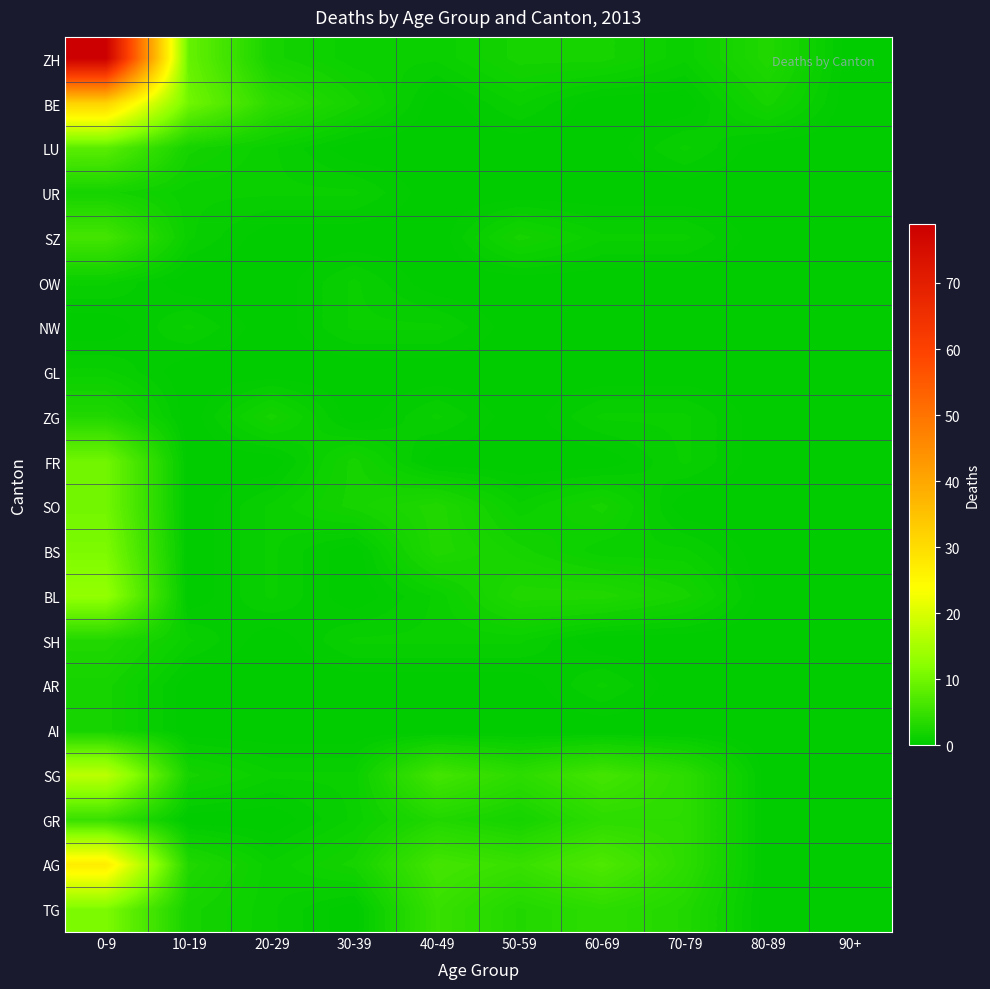

Reading left to right, extract all data points from this chart.

ZH: 0-9=79	10-19=9	20-29=2	30-39=1	40-49=1	50-59=2	60-69=2	70-79=1	80-89=3	90+=0
BE: 0-9=32	10-19=10	20-29=4	30-39=2	40-49=0	50-59=1	60-69=0	70-79=0	80-89=2	90+=0
LU: 0-9=8	10-19=2	20-29=1	30-39=0	40-49=0	50-59=0	60-69=0	70-79=1	80-89=0	90+=0
UR: 0-9=2	10-19=1	20-29=1	30-39=1	40-49=0	50-59=0	60-69=0	70-79=0	80-89=0	90+=0
SZ: 0-9=6	10-19=1	20-29=0	30-39=0	40-49=0	50-59=2	60-69=1	70-79=1	80-89=0	90+=0
OW: 0-9=1	10-19=0	20-29=0	30-39=1	40-49=0	50-59=0	60-69=0	70-79=0	80-89=0	90+=0
NW: 0-9=0	10-19=1	20-29=0	30-39=1	40-49=1	50-59=0	60-69=0	70-79=0	80-89=0	90+=0
GL: 0-9=1	10-19=0	20-29=0	30-39=0	40-49=0	50-59=0	60-69=0	70-79=0	80-89=0	90+=0
ZG: 0-9=3	10-19=0	20-29=2	30-39=0	40-49=1	50-59=0	60-69=1	70-79=1	80-89=0	90+=0
FR: 0-9=10	10-19=0	20-29=0	30-39=2	40-49=0	50-59=0	60-69=0	70-79=1	80-89=0	90+=0
SO: 0-9=10	10-19=0	20-29=1	30-39=2	40-49=3	50-59=1	60-69=2	70-79=0	80-89=0	90+=0
BS: 0-9=11	10-19=0	20-29=1	30-39=0	40-49=3	50-59=2	60-69=1	70-79=1	80-89=0	90+=0
BL: 0-9=13	10-19=0	20-29=1	30-39=0	40-49=1	50-59=3	60-69=3	70-79=2	80-89=0	90+=0
SH: 0-9=3	10-19=1	20-29=0	30-39=1	40-49=1	50-59=1	60-69=0	70-79=0	80-89=0	90+=0
AR: 0-9=2	10-19=0	20-29=0	30-39=0	40-49=0	50-59=0	60-69=1	70-79=0	80-89=0	90+=0
AI: 0-9=2	10-19=0	20-29=0	30-39=0	40-49=0	50-59=0	60-69=0	70-79=0	80-89=0	90+=0
SG: 0-9=17	10-19=2	20-29=1	30-39=1	40-49=6	50-59=4	60-69=6	70-79=4	80-89=0	90+=0
GR: 0-9=5	10-19=0	20-29=0	30-39=1	40-49=3	50-59=2	60-69=4	70-79=4	80-89=0	90+=0
AG: 0-9=27	10-19=3	20-29=1	30-39=2	40-49=6	50-59=5	60-69=7	70-79=4	80-89=0	90+=0
TG: 0-9=11	10-19=2	20-29=1	30-39=0	40-49=5	50-59=3	60-69=4	70-79=3	80-89=0	90+=0